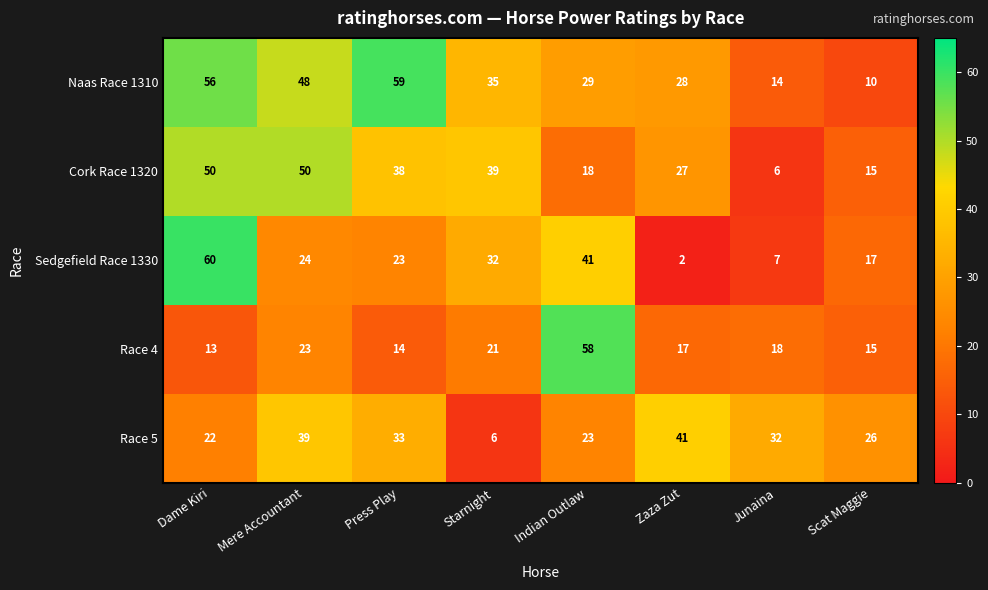

At which label is Naas Race 1310 closest to 34?

Starnight